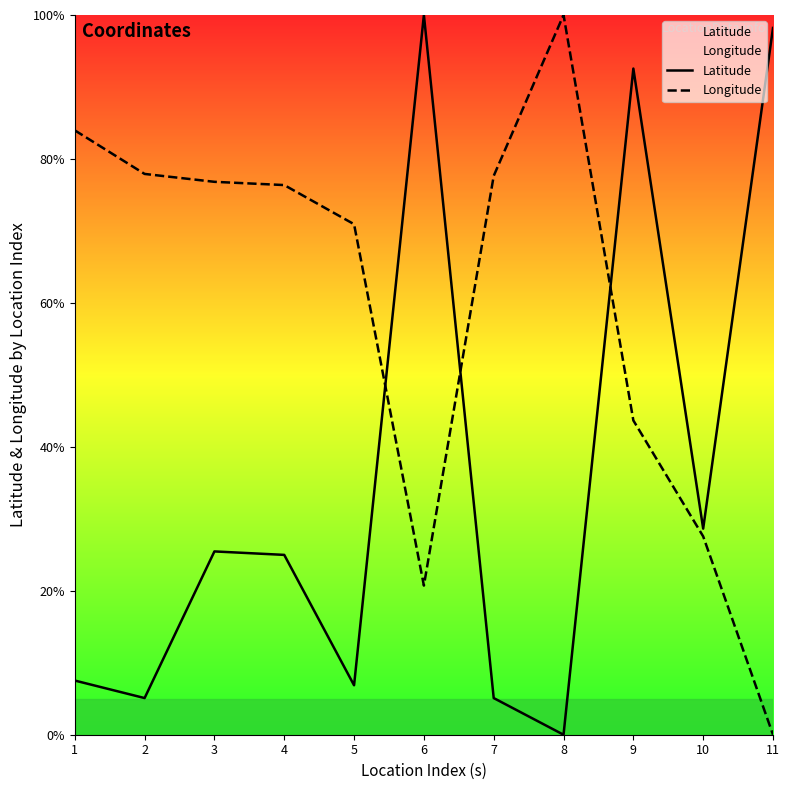

How many intersections are there between Longitude and Latitude?

3